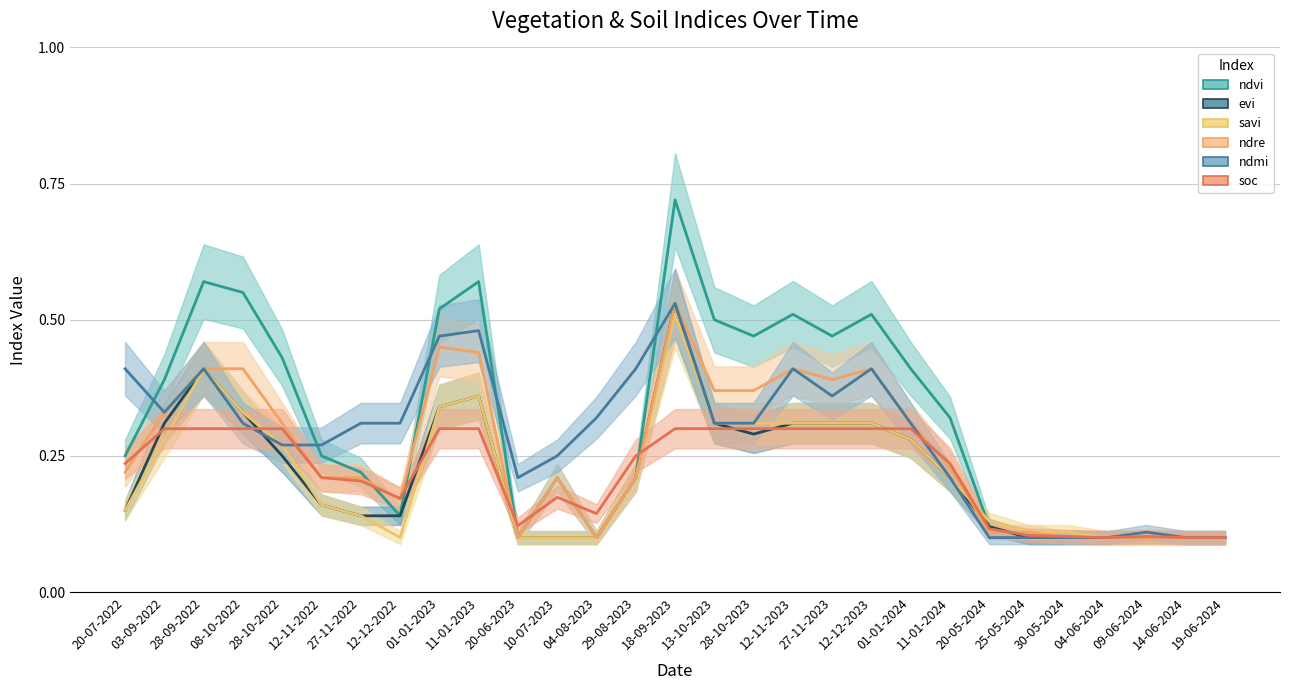

True or false: savi has a value of 0.3 at 12-11-2023.

True